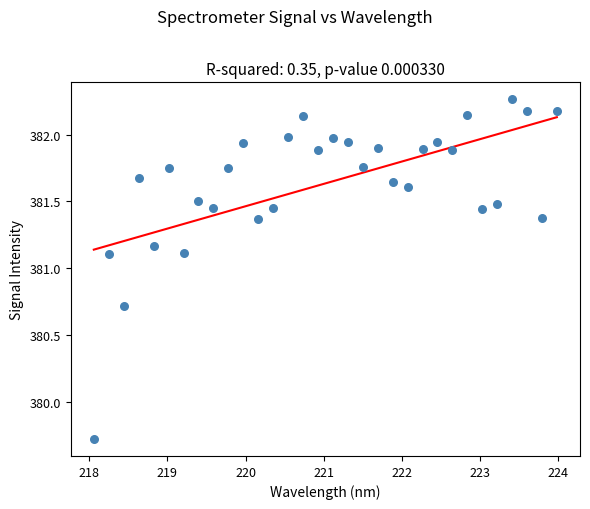

What is the range of Y values (max minus min)?

2.5